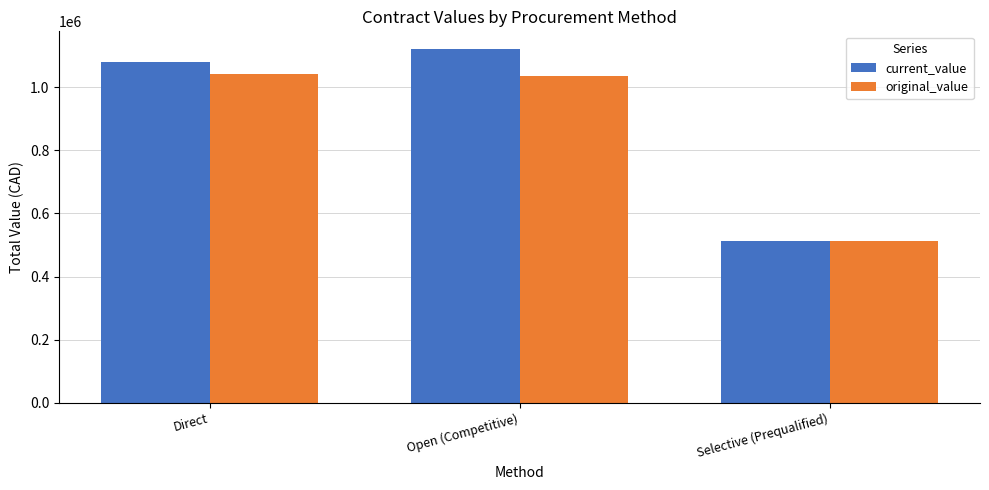

Count the number of categories in the chart.

3